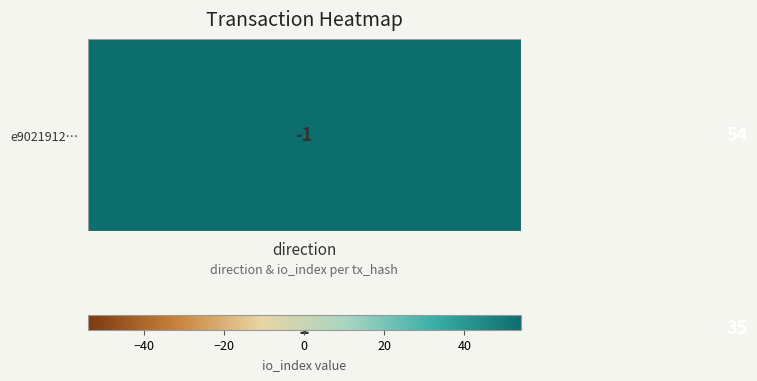

What is the maximum value shown in the chart?

54